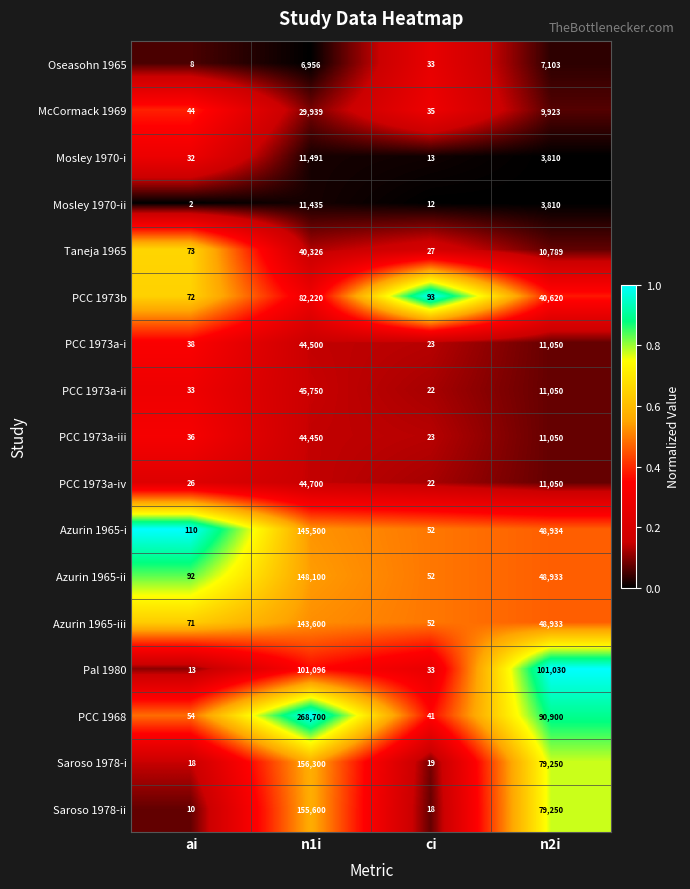

True or false: Mosley 1970-ii has a value of 6 at ci.

False